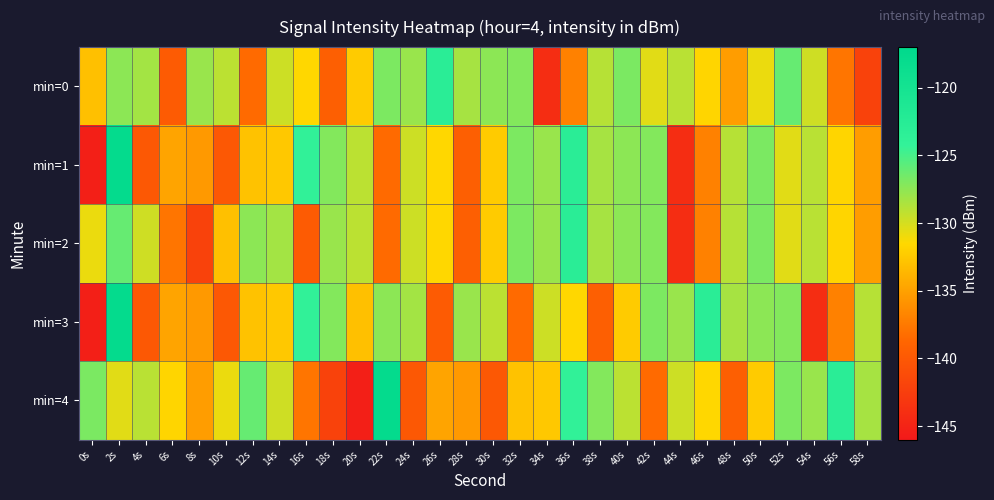

Reading right to left, transcribe all the data shown in this chart.

min=0: 58s=-142.1	56s=-137.7	54s=-129.8	52s=-126.1	50s=-130.8	48s=-135.2	46s=-131.7	44s=-129.0	42s=-130.4	40s=-126.8	38s=-128.9	36s=-137.0	34s=-144.1	32s=-127.1	30s=-127.5	28s=-128.4	26s=-123.0	24s=-127.9	22s=-126.9	20s=-132.3	18s=-139.3	16s=-131.6	14s=-129.7	12s=-138.5	10s=-129.1	8s=-127.9	6s=-139.7	4s=-128.2	2s=-127.4	0s=-133.1
min=1: 58s=-135.2	56s=-131.7	54s=-129.0	52s=-130.4	50s=-126.8	48s=-128.9	46s=-137.0	44s=-144.1	42s=-127.1	40s=-127.5	38s=-128.4	36s=-123.0	34s=-127.9	32s=-126.9	30s=-132.3	28s=-139.3	26s=-131.6	24s=-129.7	22s=-138.5	20s=-129.1	18s=-127.1	16s=-124.0	14s=-132.6	12s=-132.9	10s=-140.0	8s=-135.5	6s=-134.8	4s=-140.0	2s=-117.7	0s=-145.4
min=2: 58s=-135.2	56s=-131.7	54s=-129.0	52s=-130.4	50s=-126.8	48s=-128.9	46s=-137.0	44s=-144.1	42s=-127.1	40s=-127.5	38s=-128.4	36s=-123.0	34s=-127.9	32s=-126.9	30s=-132.3	28s=-139.3	26s=-131.6	24s=-129.7	22s=-138.5	20s=-129.1	18s=-127.9	16s=-139.7	14s=-128.2	12s=-127.4	10s=-133.1	8s=-142.1	6s=-137.7	4s=-129.8	2s=-126.1	0s=-130.8
min=3: 58s=-128.9	56s=-137.0	54s=-144.1	52s=-127.1	50s=-127.5	48s=-128.4	46s=-123.0	44s=-127.9	42s=-126.9	40s=-132.3	38s=-139.3	36s=-131.6	34s=-129.7	32s=-138.5	30s=-129.1	28s=-127.9	26s=-139.7	24s=-128.2	22s=-127.4	20s=-133.1	18s=-127.1	16s=-124.0	14s=-132.6	12s=-132.9	10s=-140.0	8s=-135.5	6s=-134.8	4s=-140.0	2s=-117.7	0s=-145.4
min=4: 58s=-128.4	56s=-123.0	54s=-127.9	52s=-126.9	50s=-132.3	48s=-139.3	46s=-131.6	44s=-129.7	42s=-138.5	40s=-129.1	38s=-127.1	36s=-124.0	34s=-132.6	32s=-132.9	30s=-140.0	28s=-135.5	26s=-134.8	24s=-140.0	22s=-117.7	20s=-145.4	18s=-142.1	16s=-137.7	14s=-129.8	12s=-126.1	10s=-130.8	8s=-135.2	6s=-131.7	4s=-129.0	2s=-130.4	0s=-126.8